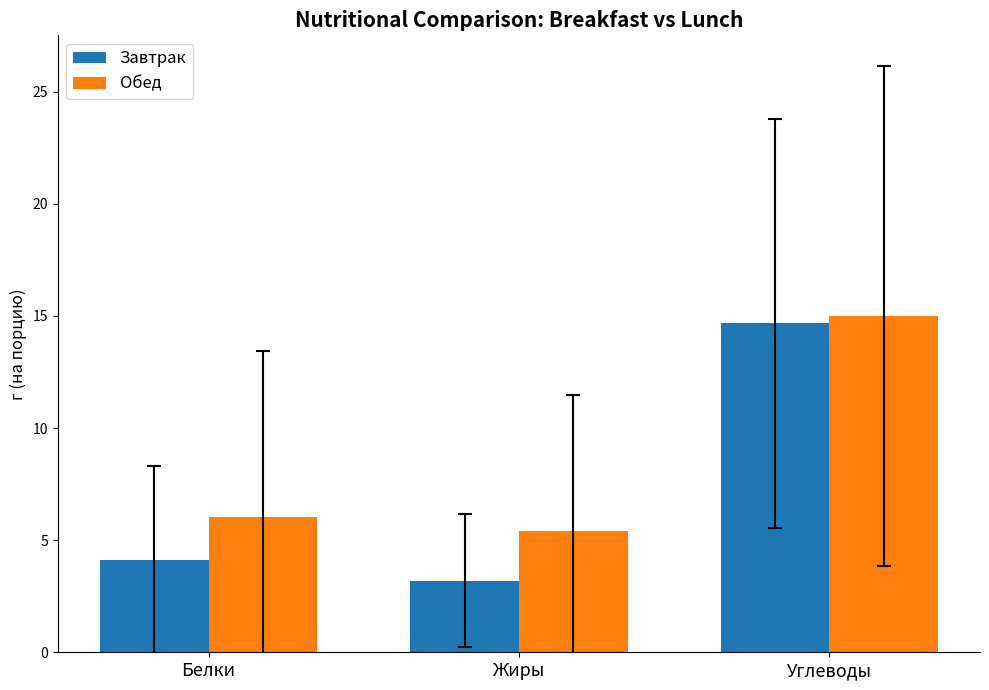

Reading right to left, list all the values displayed in this chart.

Завтрак: Углеводы=14.7	Жиры=3.2	Белки=4.1
Обед: Углеводы=15.0	Жиры=5.4	Белки=6.0